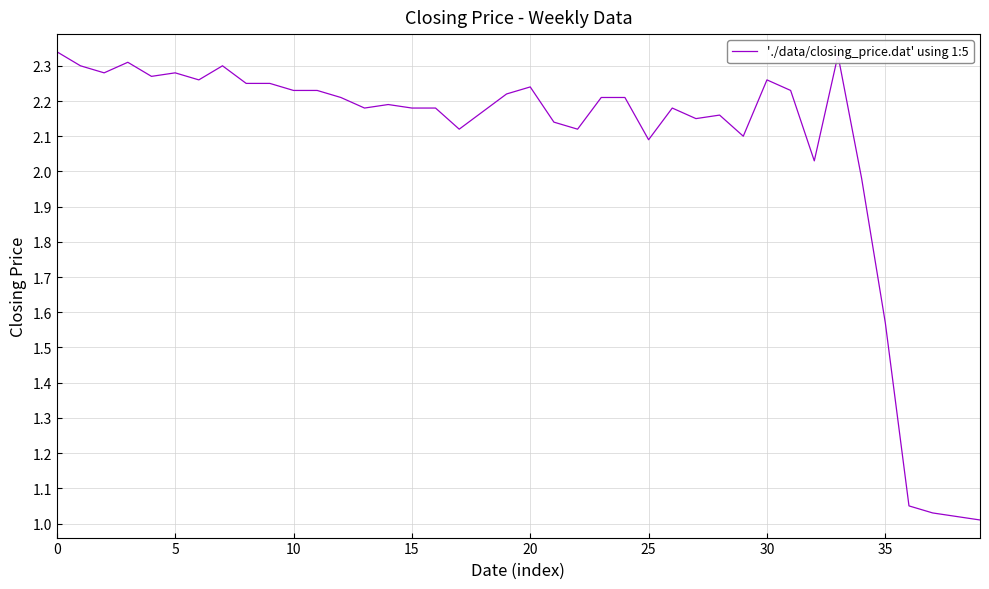

What is the difference between the maximum and minimum values?

1.3